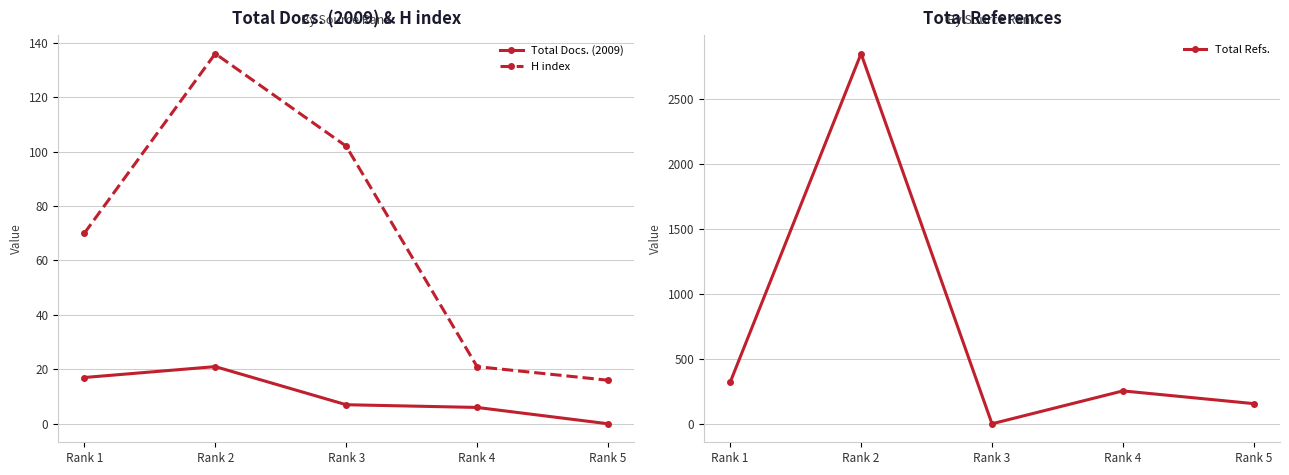

What are all the series names shown in the legend?

Total Docs. (2009), H index, Total Refs.